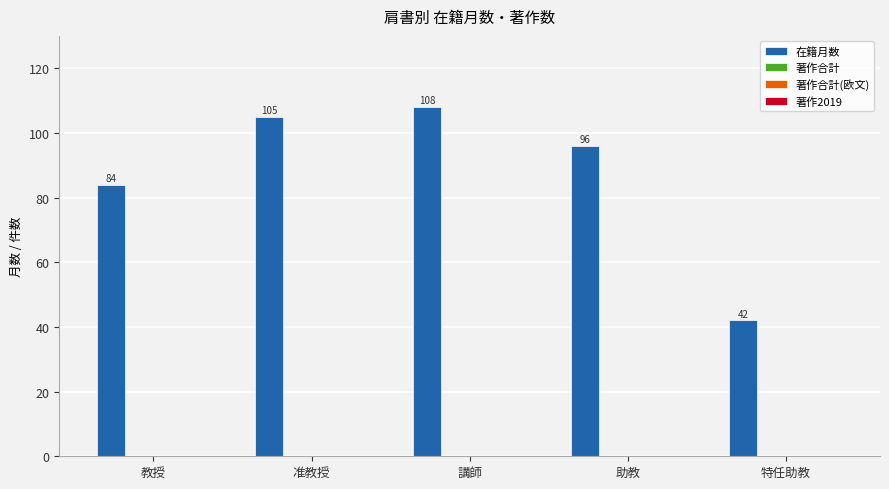

What is the difference between the maximum and second lowest values?

24